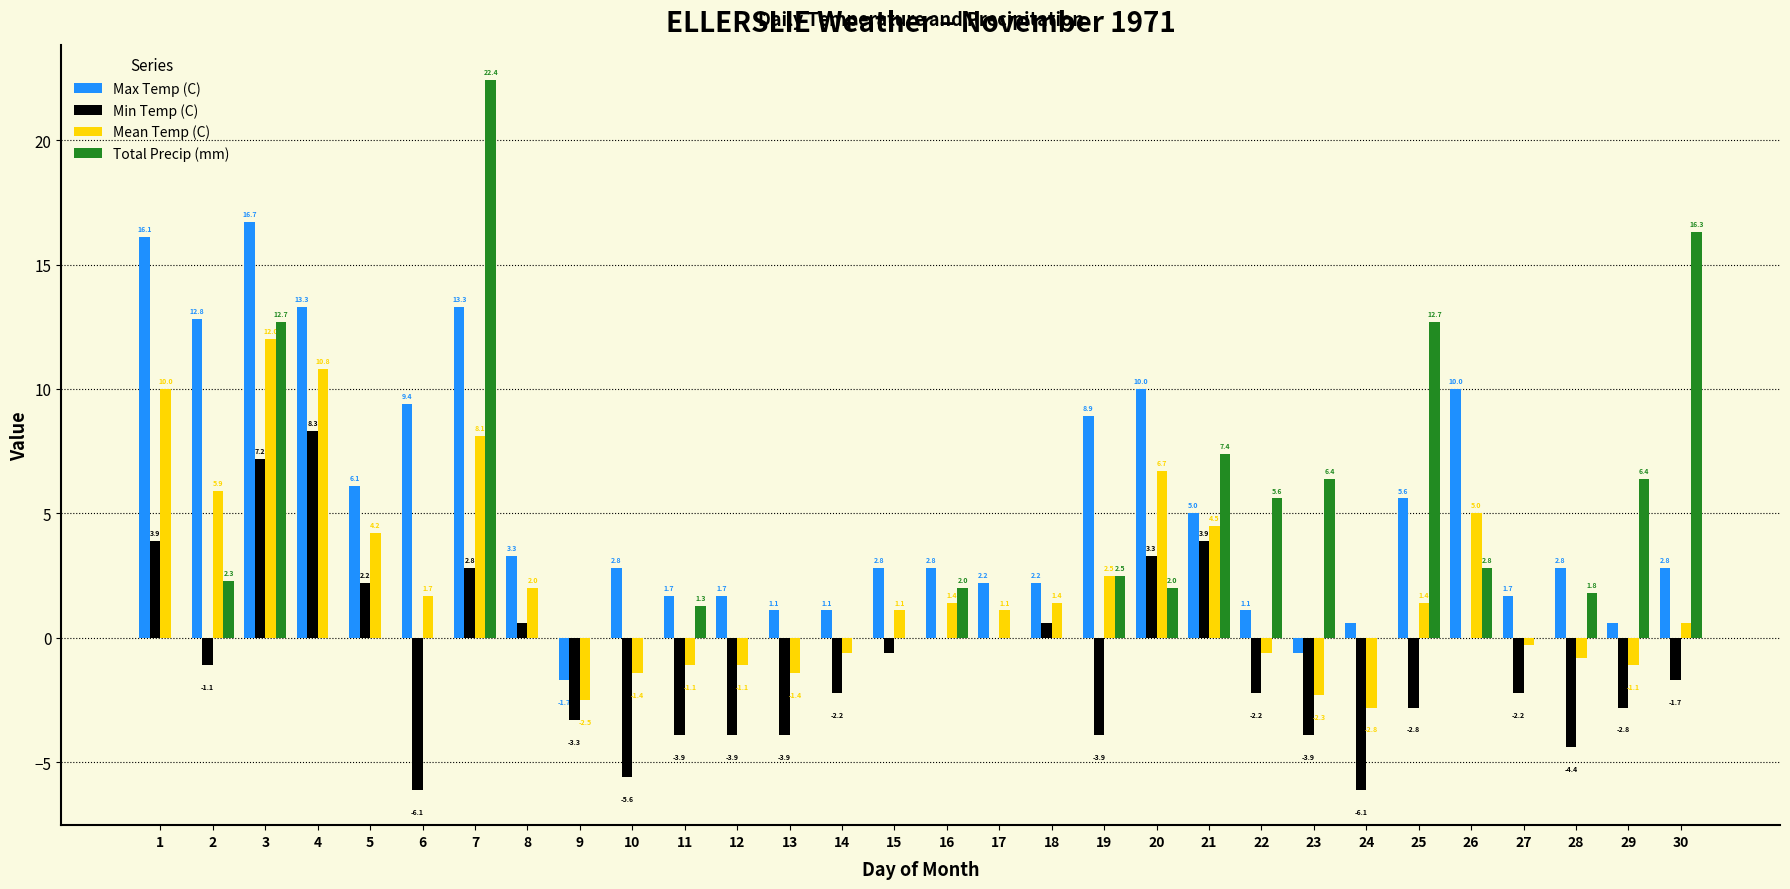

What is the spread (max minus min) of values at 13?

5.0